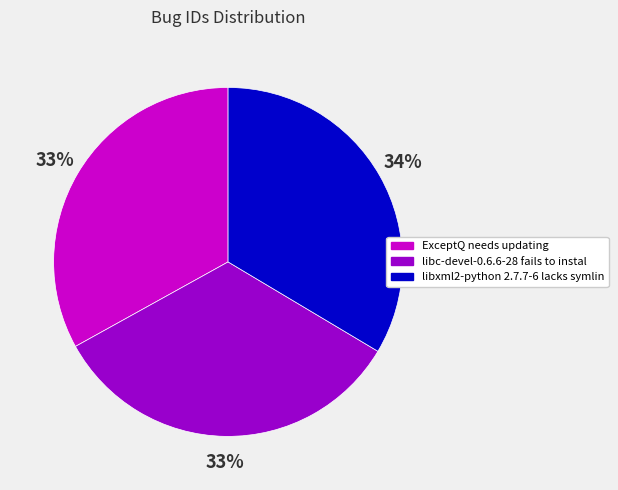

How many slices are in this pie chart?

3